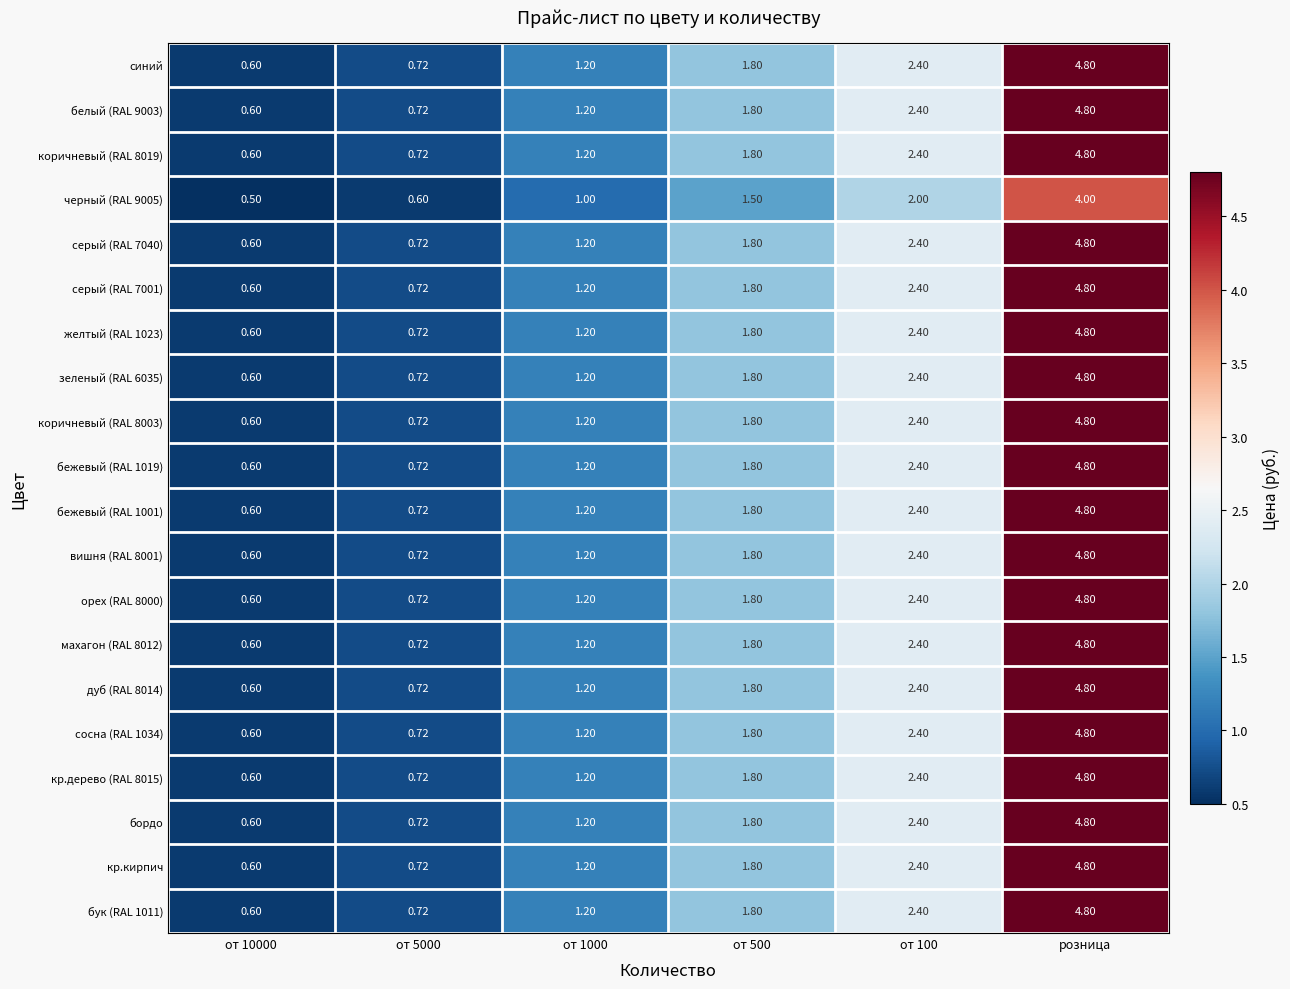

How many data points in зеленый (RAL 6035) are less than 1?

2